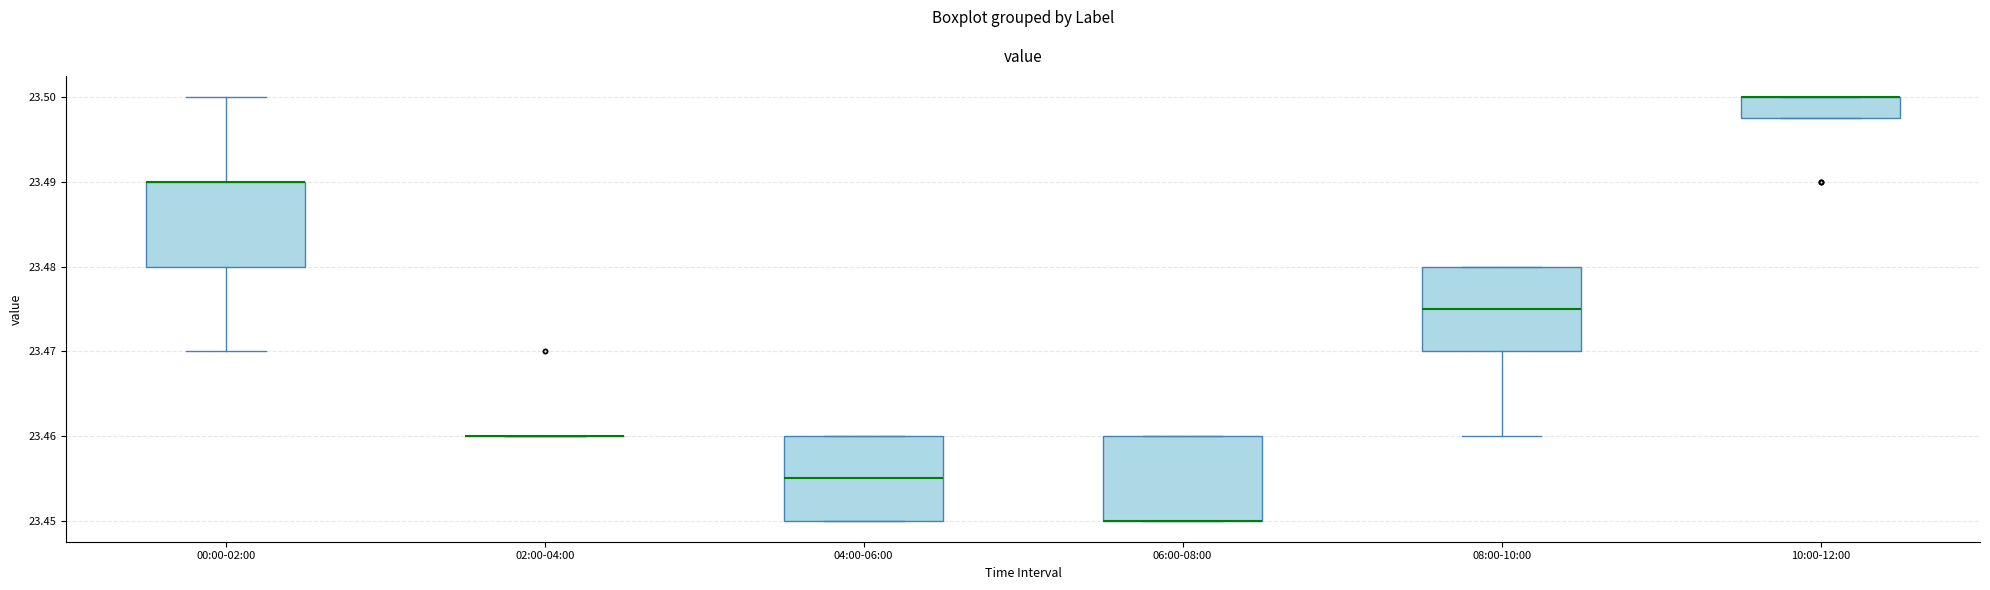

Reading left to right, read every box against the y-axis: the position of its median line, the range the box covers, and the ends of its whiskers. The values are not printed on the chart, so give them approximately, as read against the axis.

00:00-02:00: median 23.490 (drawn on the box's upper edge), box 23.480 to 23.490, whiskers 23.470 to 23.500
02:00-04:00: box collapsed to a line at 23.460, whiskers 23.460 to 23.460
04:00-06:00: median 23.455, box 23.450 to 23.460, whiskers 23.450 to 23.460
06:00-08:00: median 23.450 (drawn on the box's lower edge), box 23.450 to 23.460, whiskers 23.450 to 23.460
08:00-10:00: median 23.475, box 23.470 to 23.480, whiskers 23.460 to 23.480
10:00-12:00: median 23.500 (drawn on the box's upper edge), box 23.498 to 23.500, whiskers 23.498 to 23.500